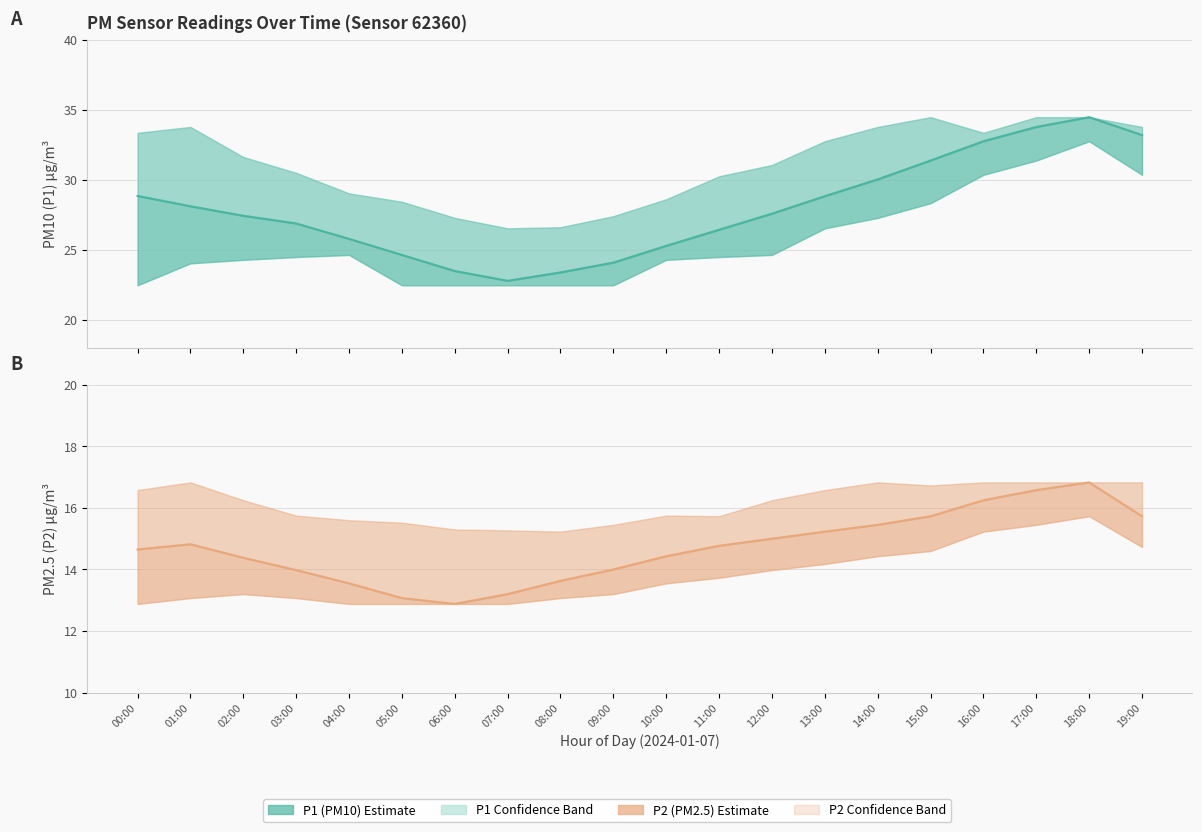

Which series changed the most between 03:00 and 10:00?

P1 (PM10 estimate)